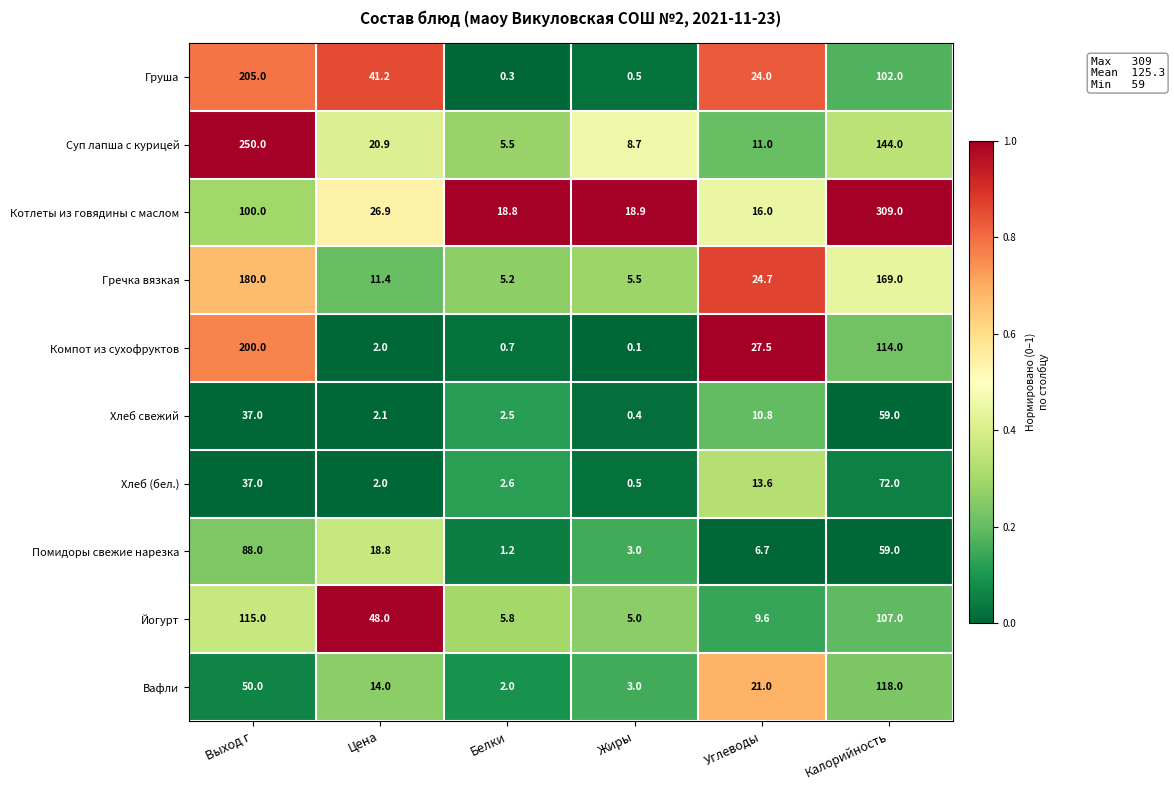

Rank the series by their maximum value, from lowest to highest.

Хлеб свежий, Хлеб (бел.), Помидоры свежие нарезка, Йогурт, Вафли, Гречка вязкая, Компот из сухофруктов, Груша, Суп лапша с курицей, Котлеты из говядины с маслом